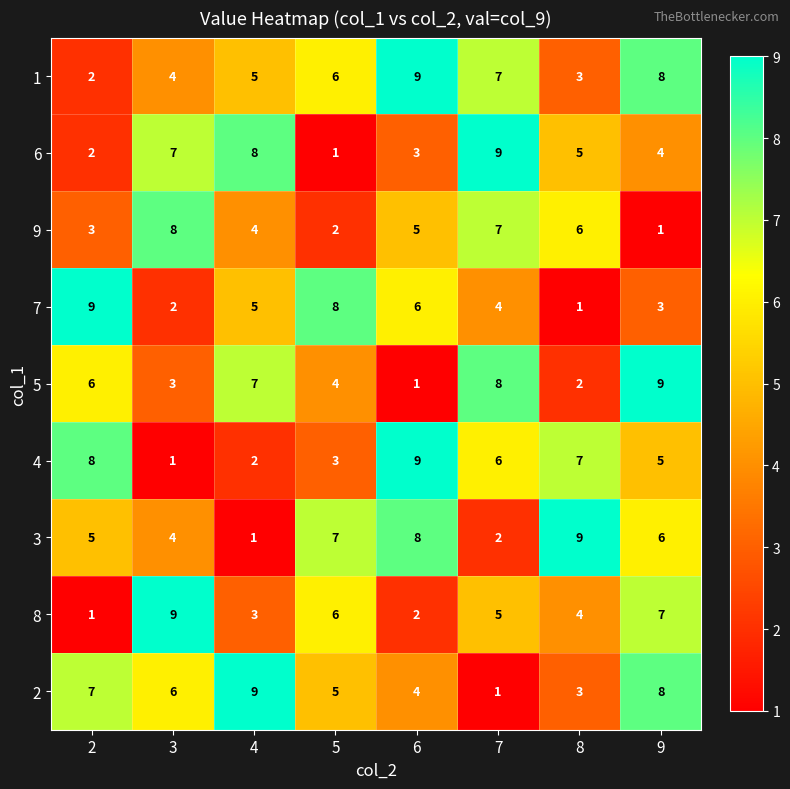

True or false: 2 has a value of 1 at 7.

True